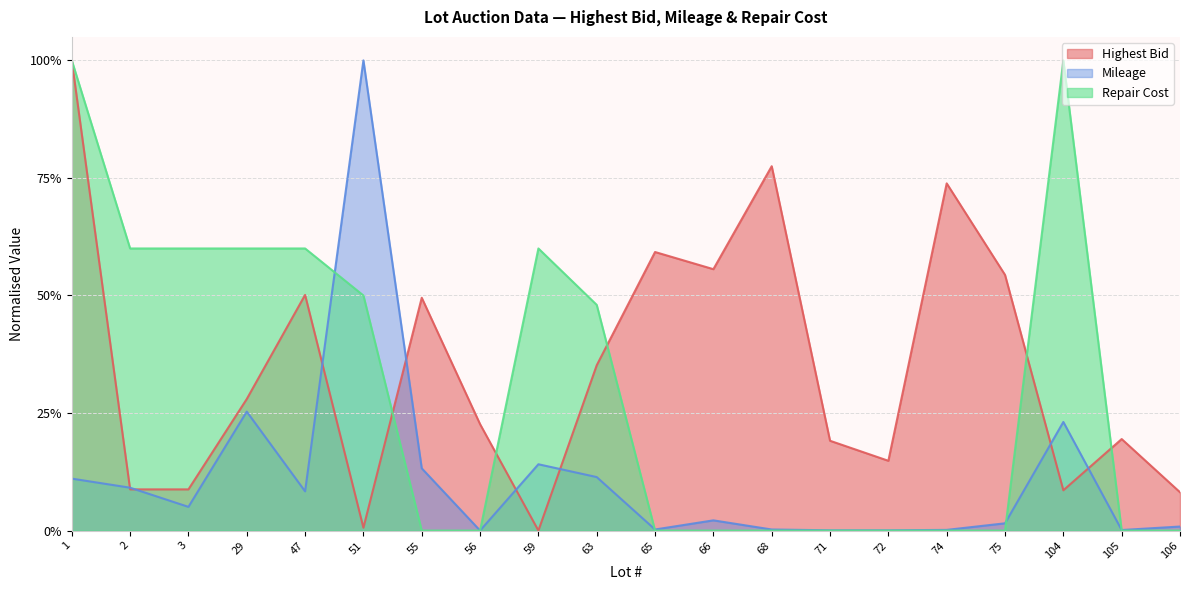

How many values in Highest Bid are above zero?

19